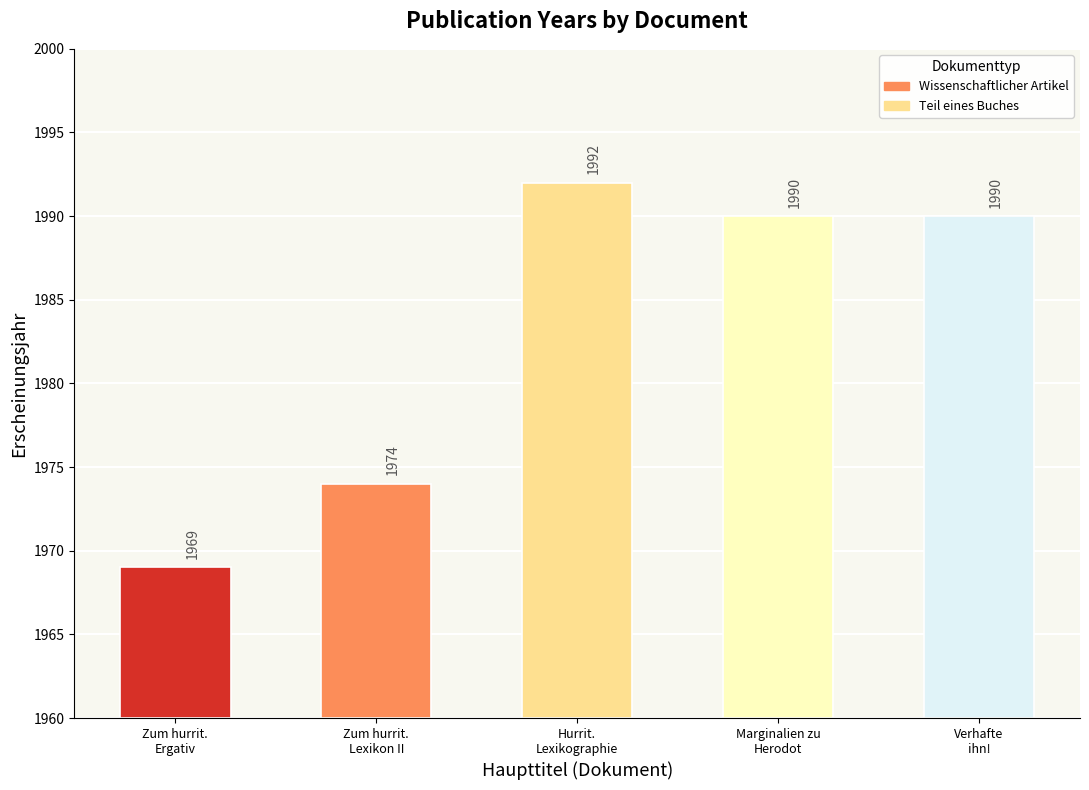

Reading left to right, extract all data points from this chart.

Zum hurritischen Ergativ=1969	Zum hurritischen Lexikon II=1974	Hurritische Lexikographie und Grammatik=1992	Marginalien zu Herodot, Klio 199=1990	Verhafte ihn!=1990